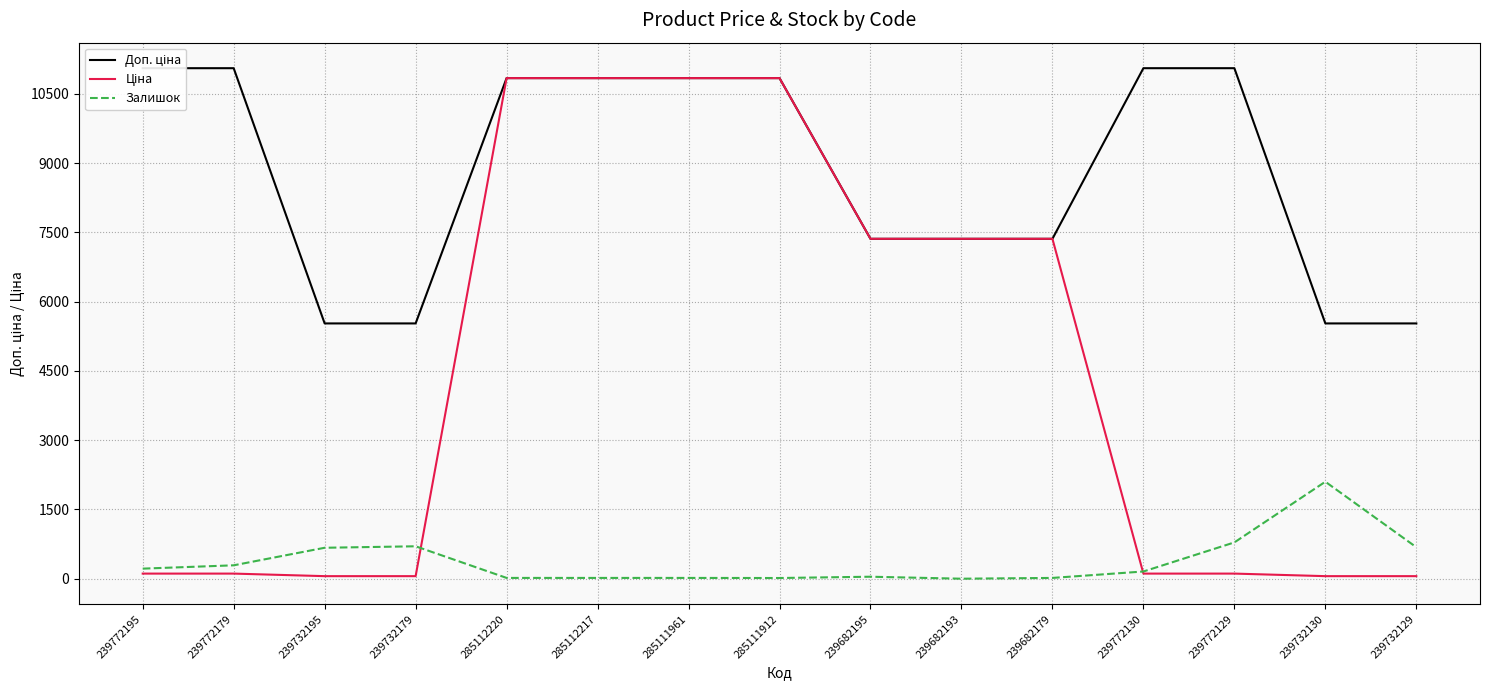

What is the sum of the Залишок values at 239732195 and 239772195?

888.0